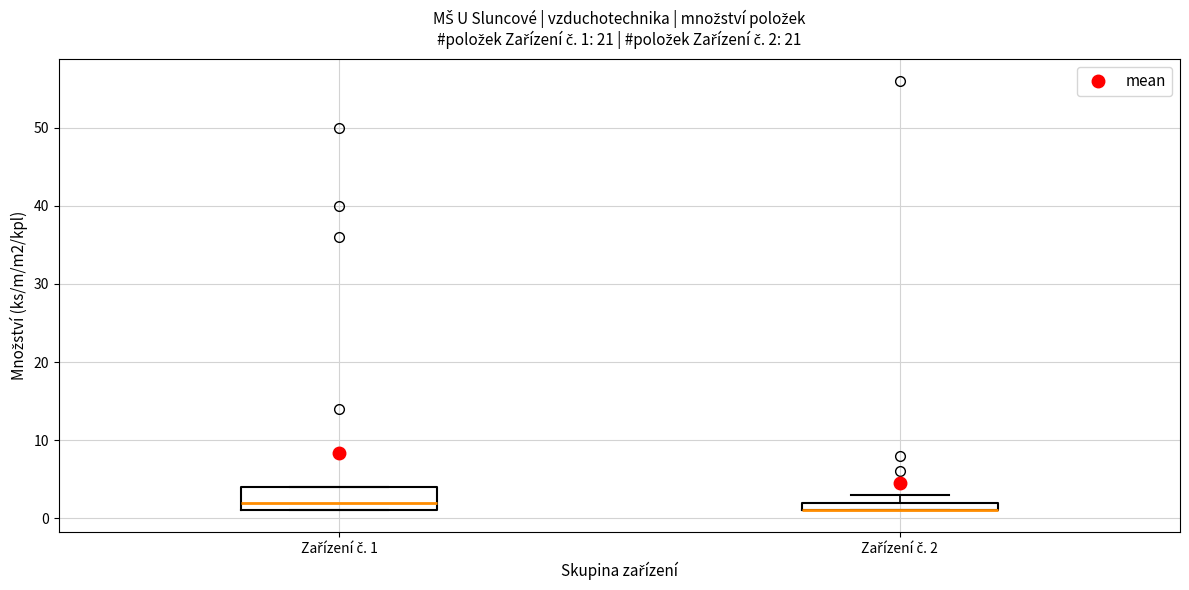

Comparing the boxes themselves (not the whiskers), which one is the tallest?

Zařízení č. 1